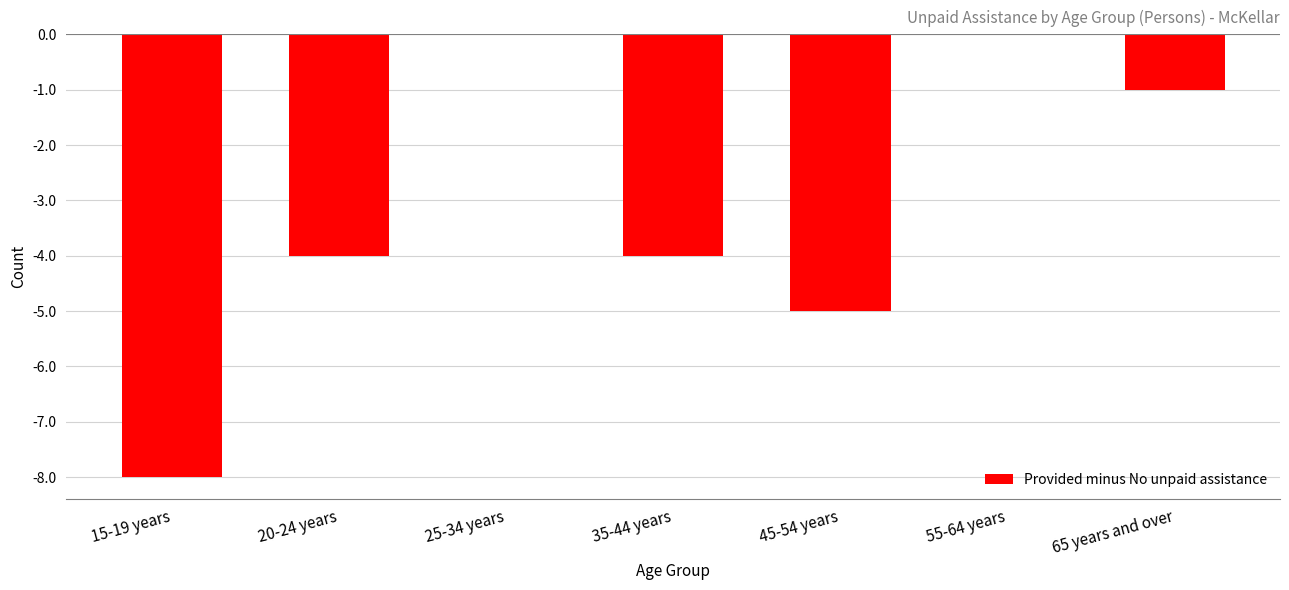

Reading left to right, list all the values displayed in this chart.

15-19 years=-8	20-24 years=-4	25-34 years=0	35-44 years=-4	45-54 years=-5	55-64 years=0	65 years and over=-1